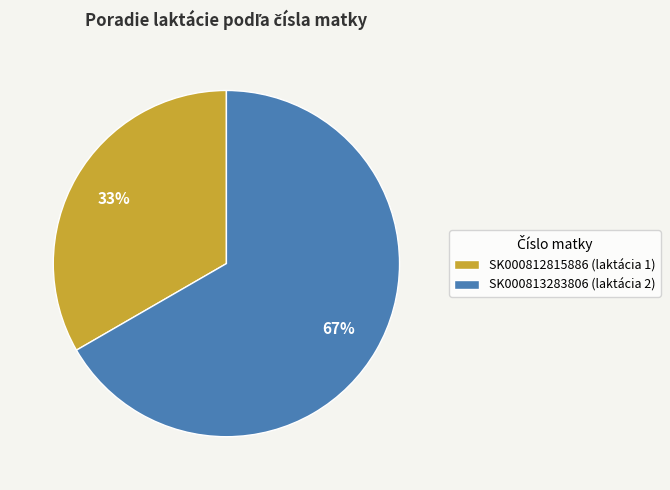

How many segments does this pie chart have?

2